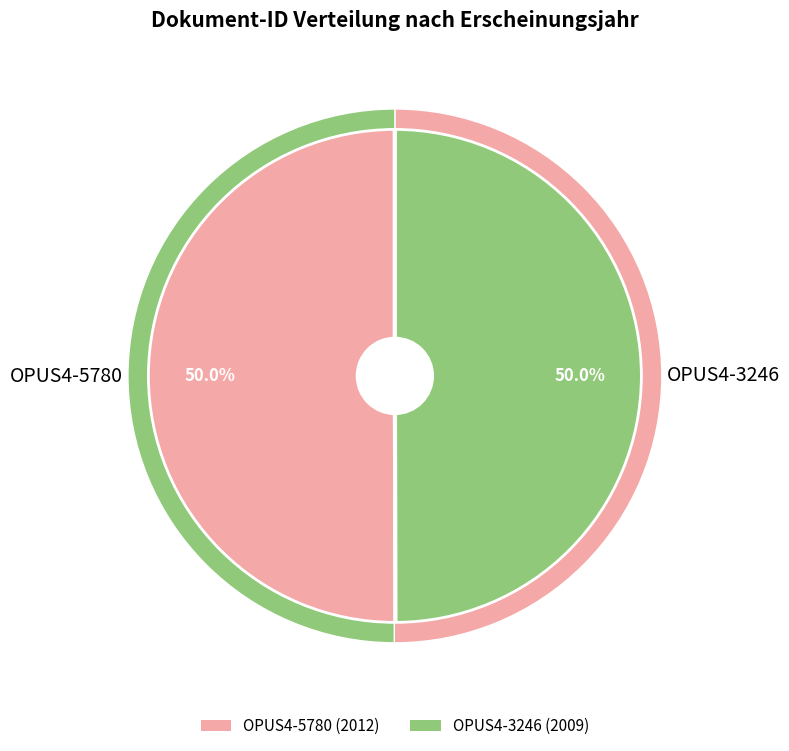

Rank the categories by value from highest to lowest.

OPUS4-5780, OPUS4-3246